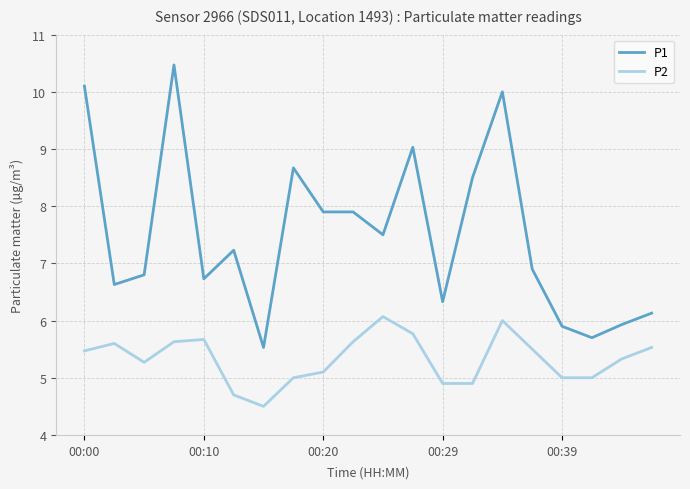

What is the difference between the maximum and minimum values in the P1 series?

4.9